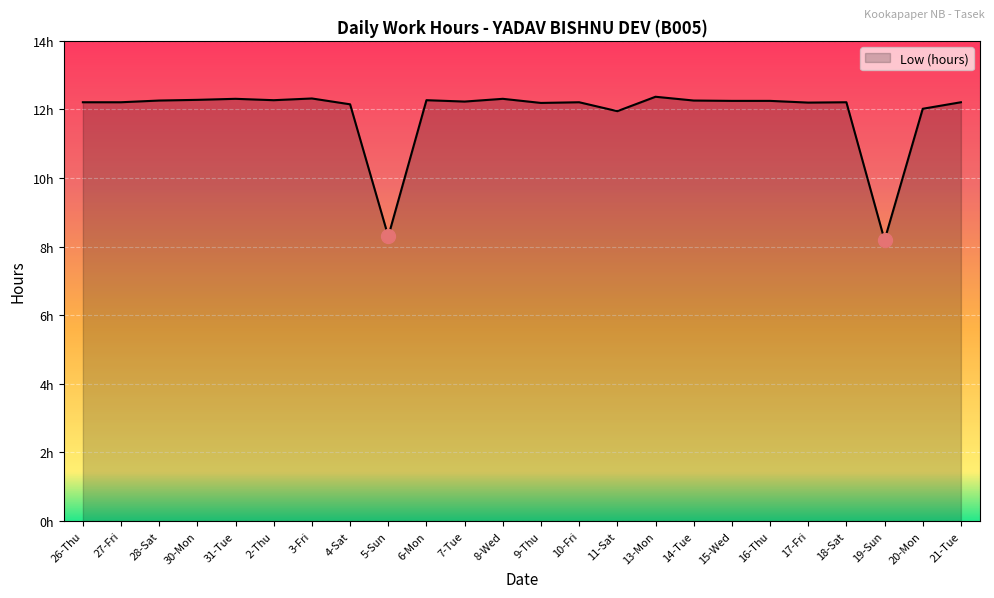

What is the ratio of the value at 6-Mon to the value at 26-Thu?

1.0